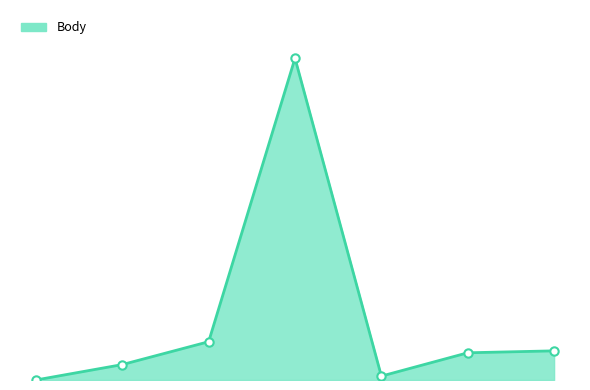

What position from the right is 2021-07-09?

2